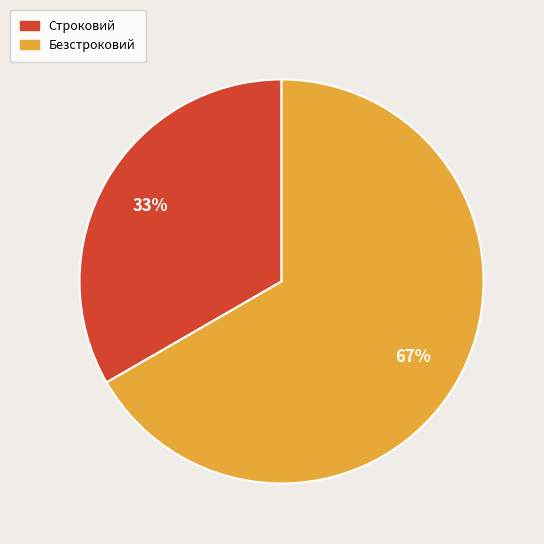

To the nearest percent, what percentage of the pie is Безстроковий?

67%